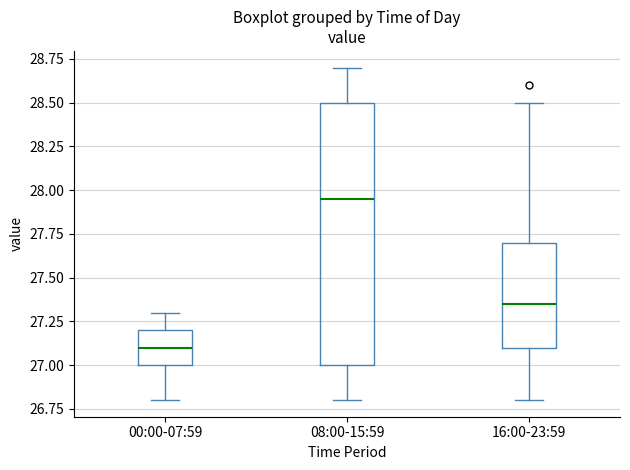

Which box has the lowest median line?

00:00-07:59